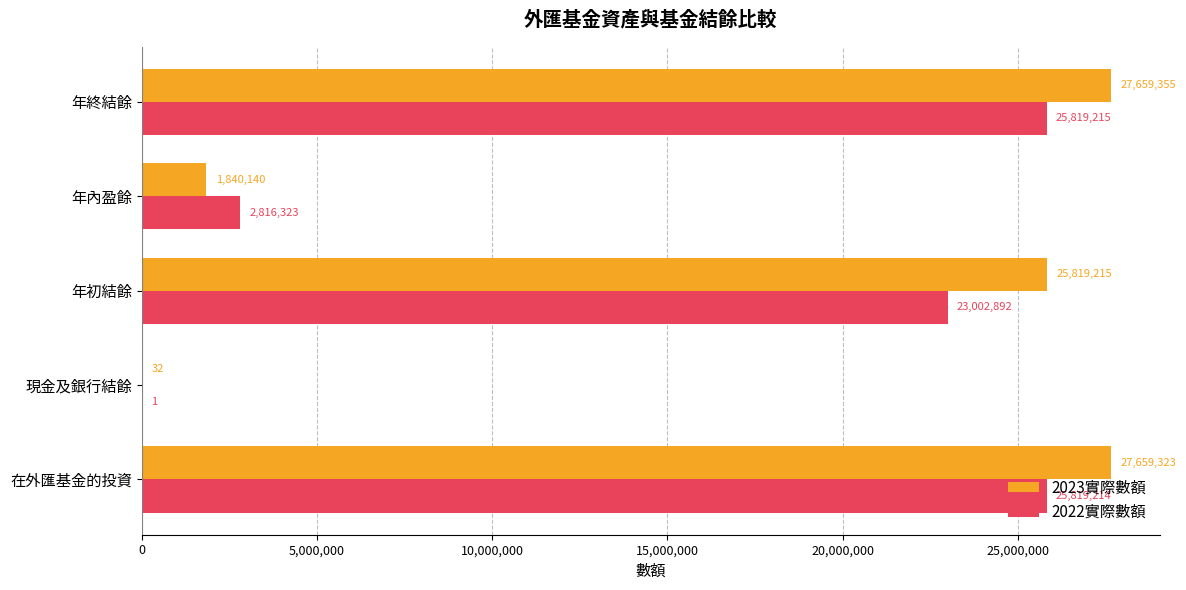

Between 年內盈餘 and 年終結餘, which series saw the biggest shift?

2023實際數額